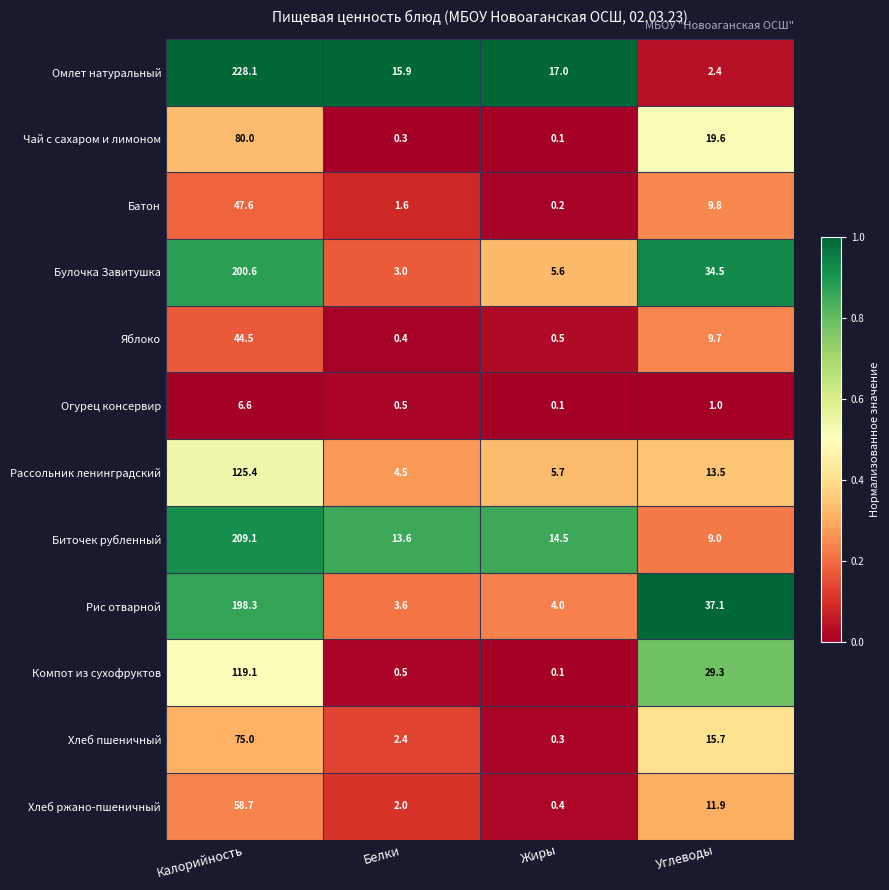

At which label does Омлет натуральный reach its peak?

Калорийность